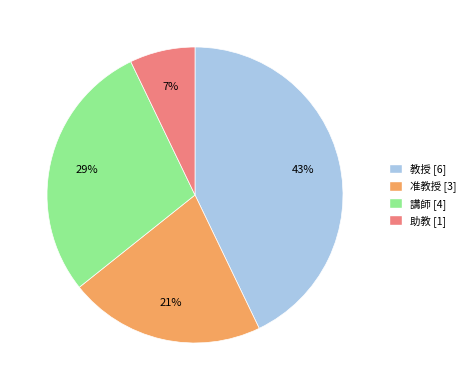

To the nearest percent, what is the difference between the largest and smallest slice percentages?

36%